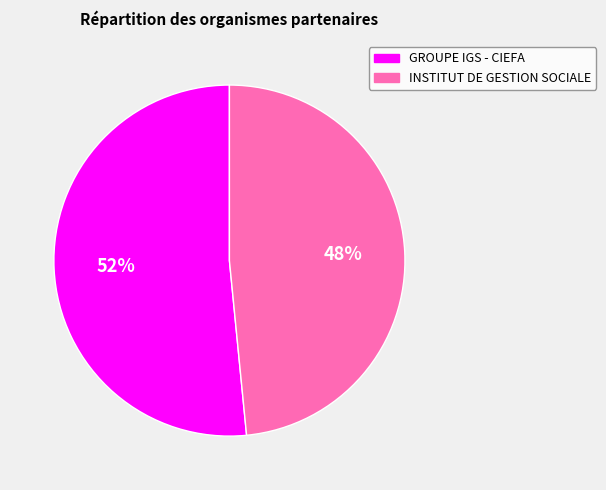

What is the largest slice in the pie chart?

GROUPE IGS - CIEFA